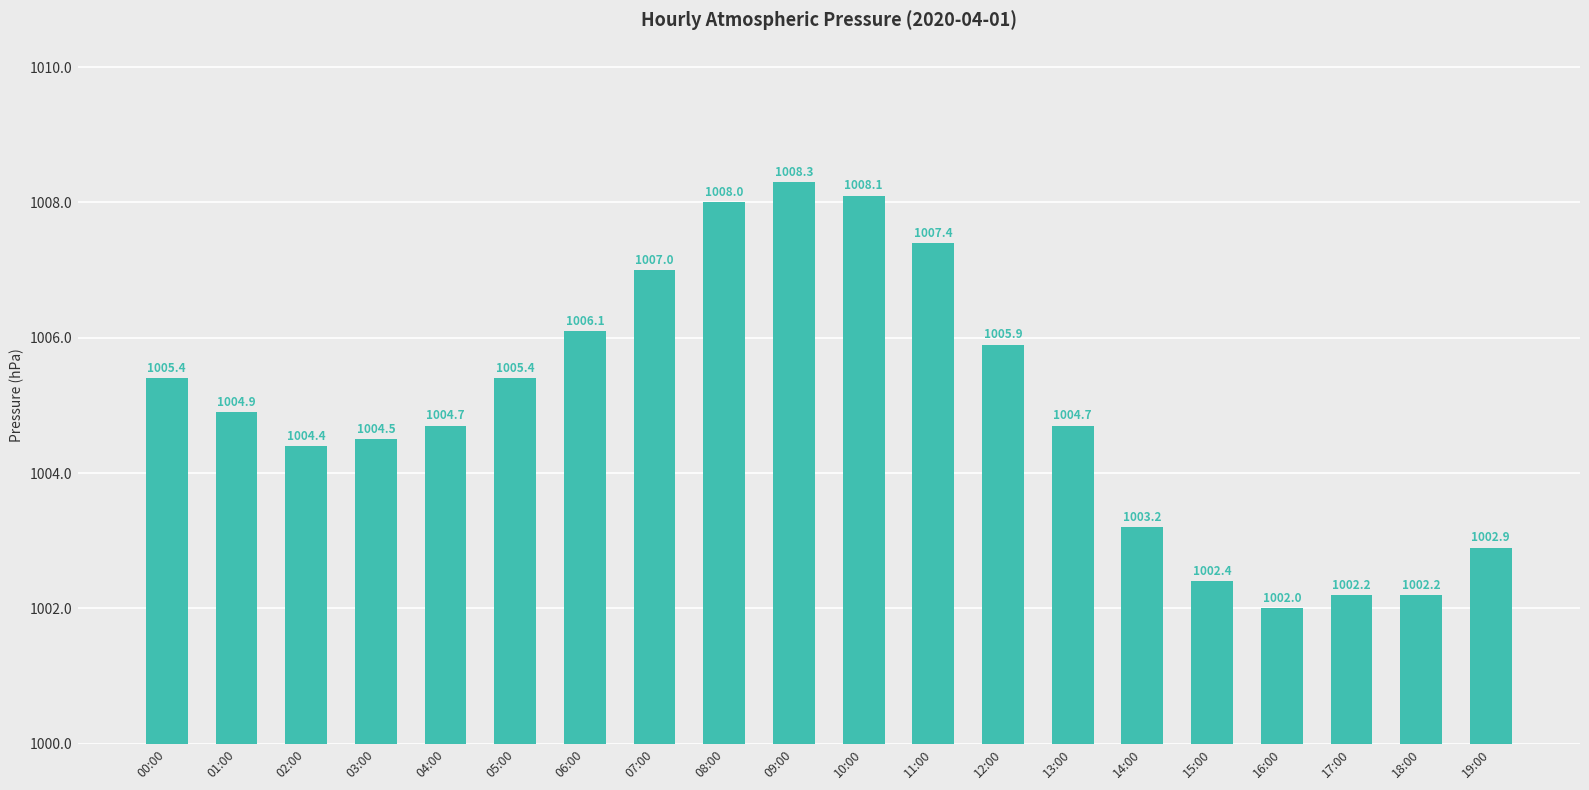

The chart shows a value of 635.0 at 10:00. True or false?

False